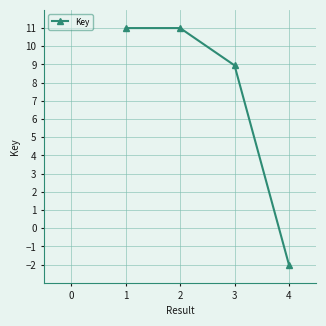

How many values are below zero?

1